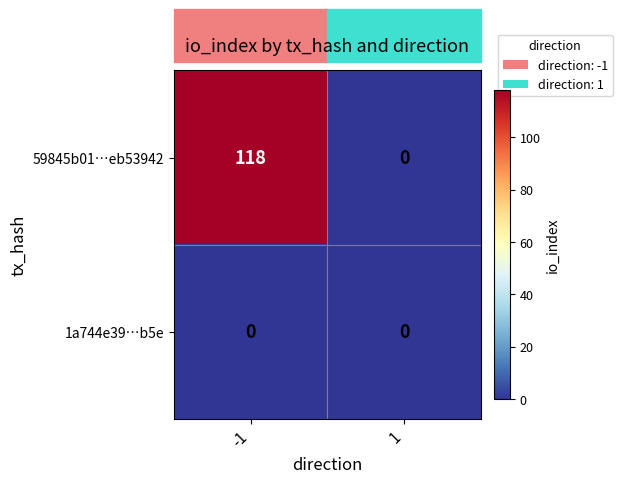

What is the total value across all series at -1?

118